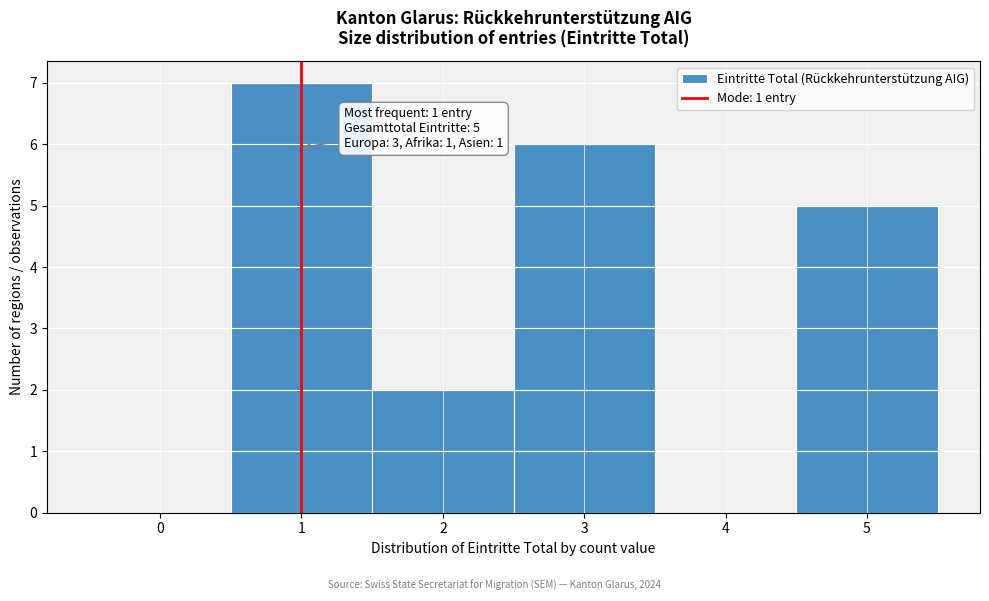

Which range on the x-axis has the tallest bar?

0.5 to 1.5